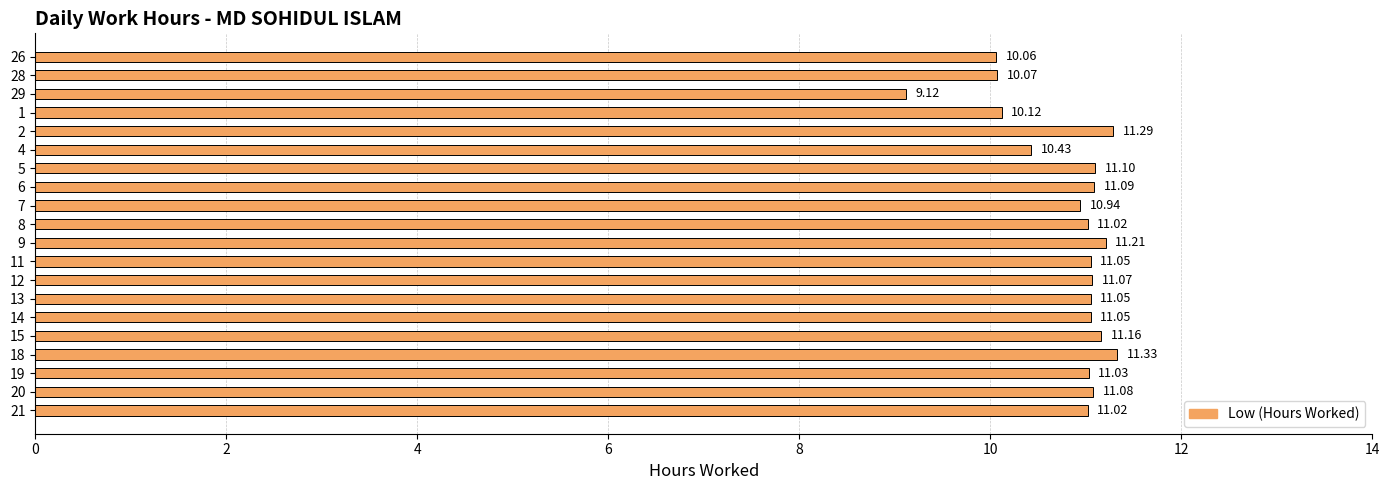

Are the bars horizontal?

Yes